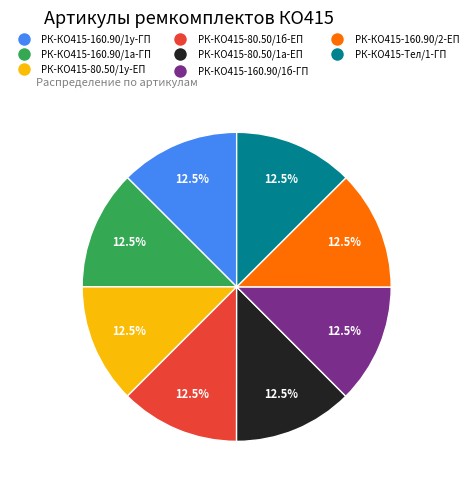

Does РК-КО415-80.50/1б-ЕП account for over 50% of the chart?

No